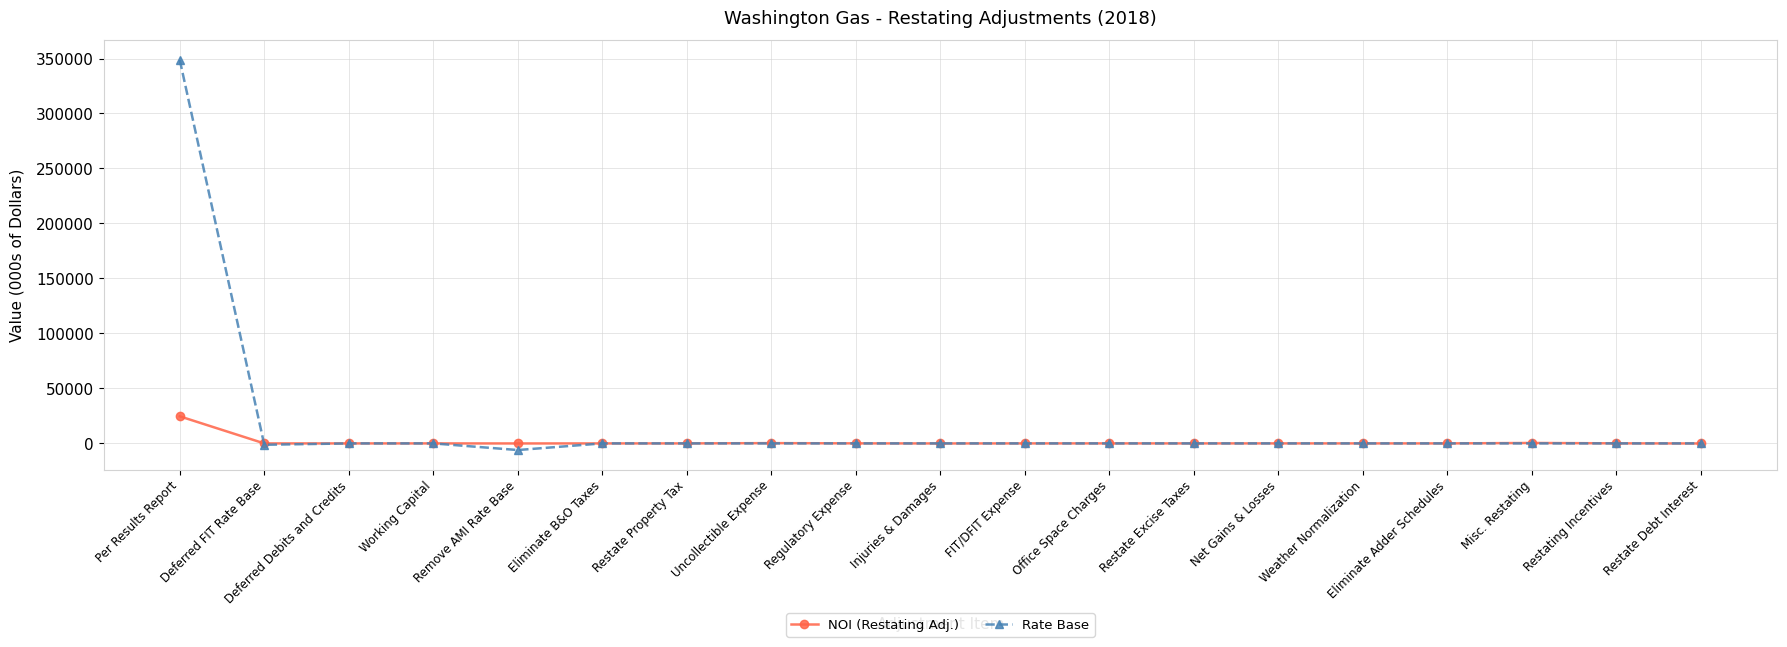

What is the label of the 10th point from the left?

Injuries & Damages